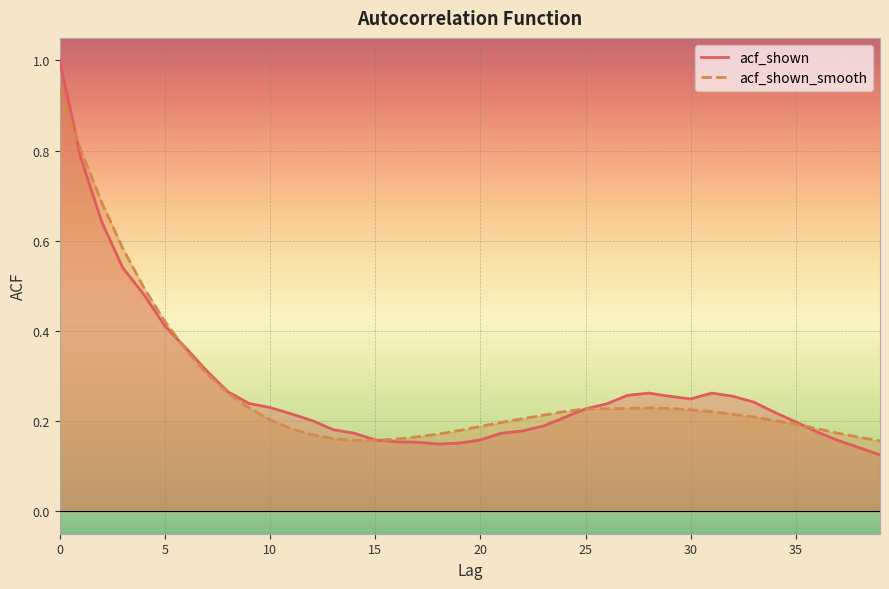

How many lines are shown in the chart?

2